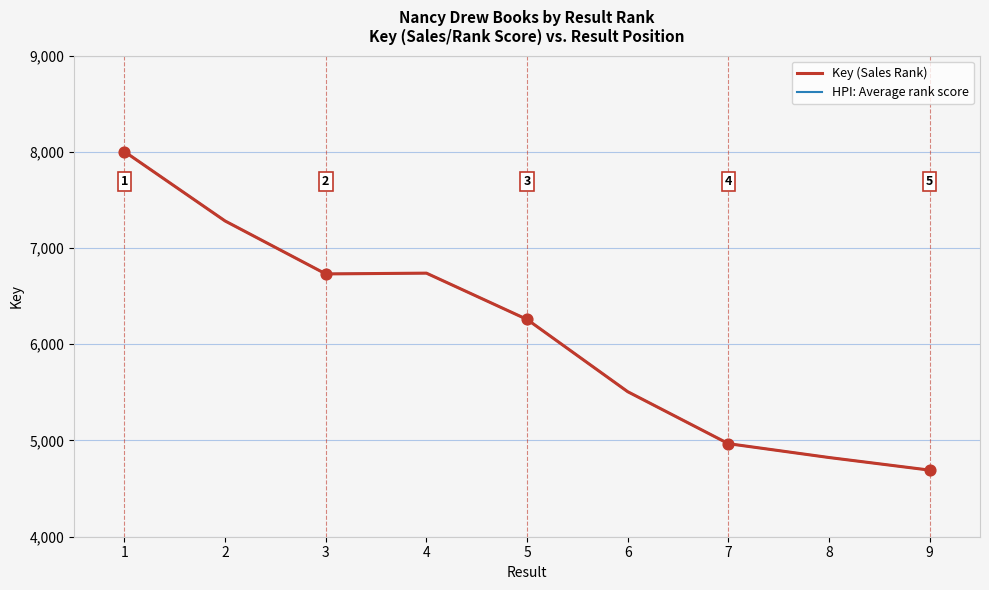

What is the total value across all series at 4?

13478